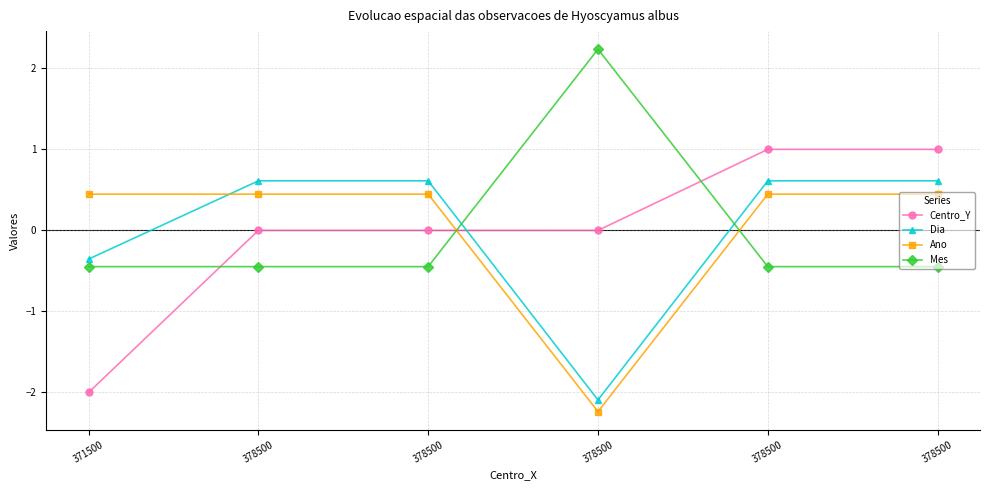

Reading left to right, extract all data points from this chart.

Centro_Y: 371500=-2.0	378500=0.0	378500=0.0	378500=0.0	378500=1.0	378500=1.0
Dia: 371500=-0.4	378500=0.6	378500=0.6	378500=-2.1	378500=0.6	378500=0.6
Ano: 371500=0.4	378500=0.4	378500=0.4	378500=-2.2	378500=0.4	378500=0.4
Mes: 371500=-0.4	378500=-0.4	378500=-0.4	378500=2.2	378500=-0.4	378500=-0.4